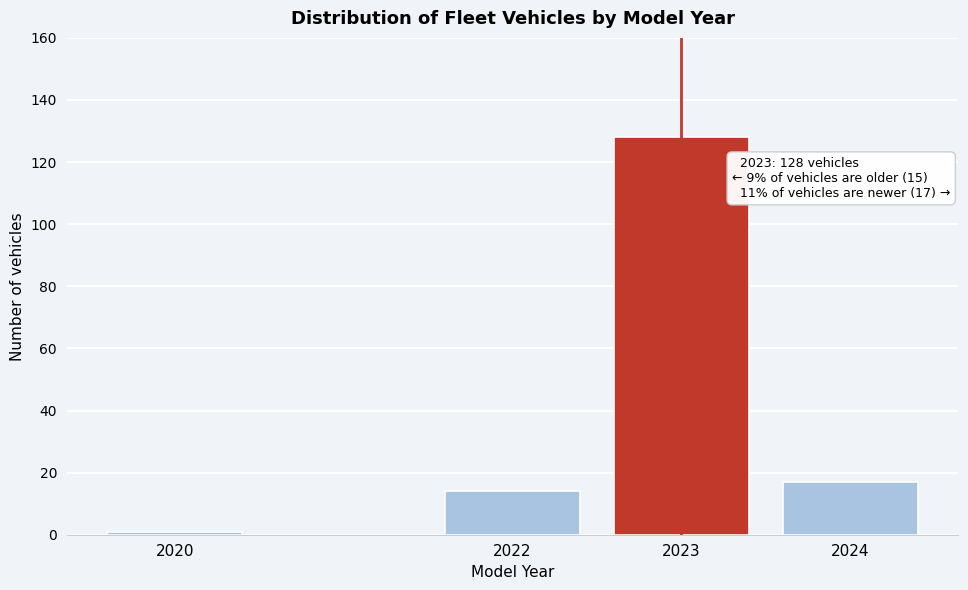

Reading right to left, list all the values displayed in this chart.

2024=17	2023=128	2022=14	2020=1